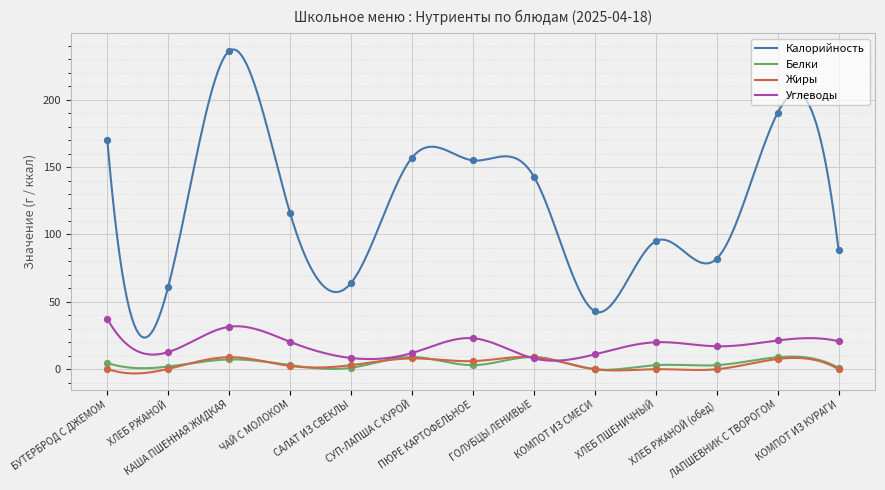

What are all the series names shown in the legend?

Калорийность, Белки, Жиры, Углеводы